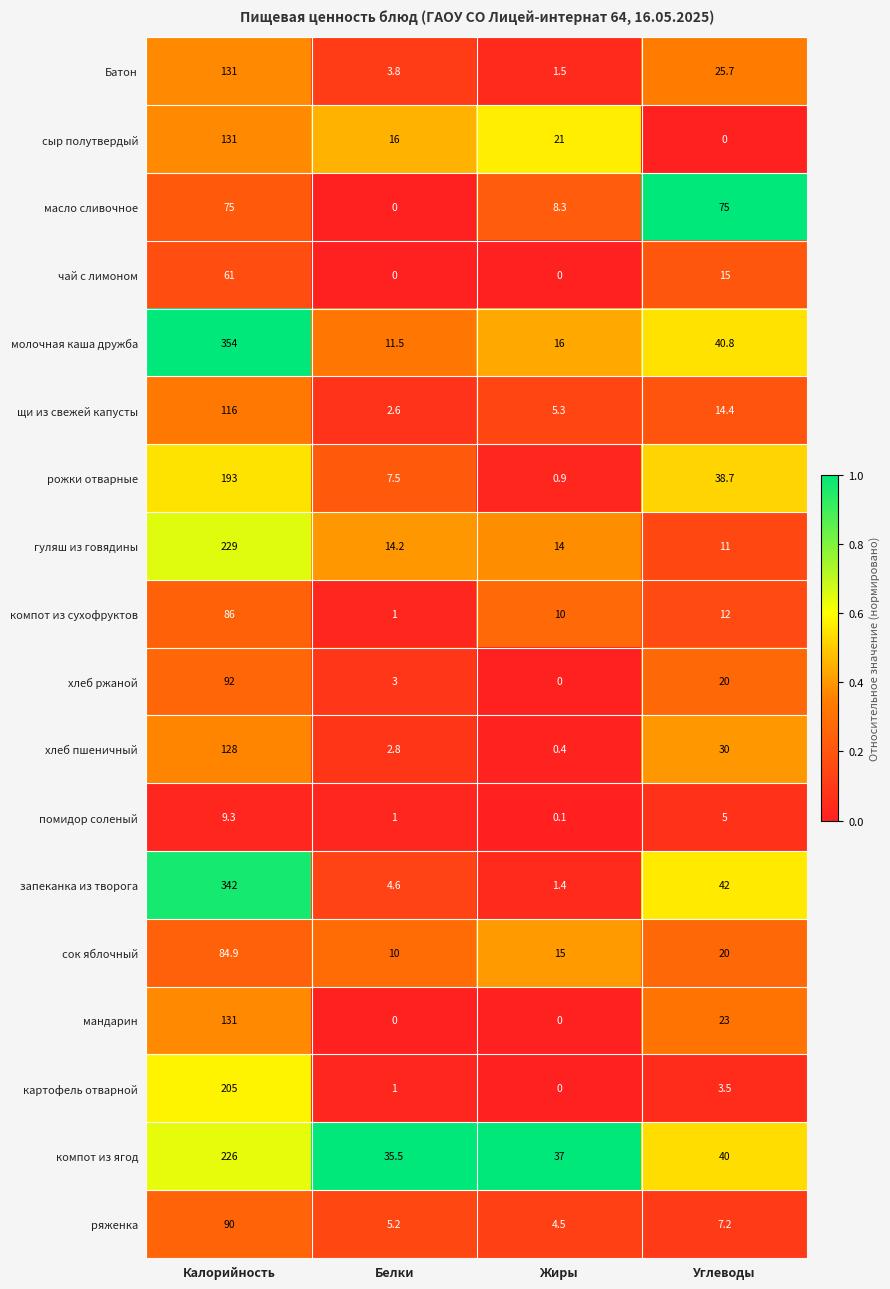

List the labels in order of щи из свежей капусты value, smallest first.

Белки, Жиры, Углеводы, Калорийность